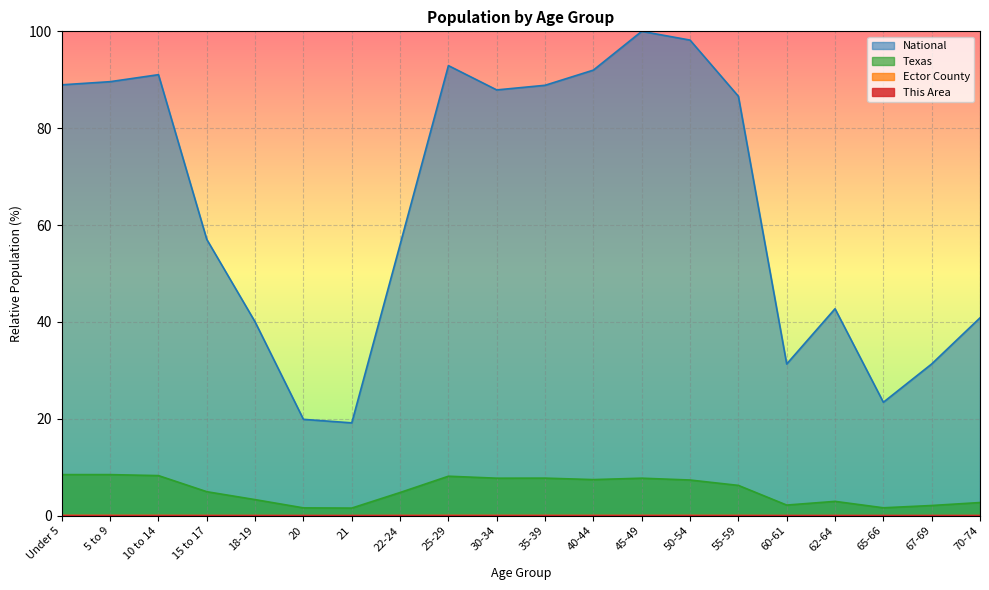

Which series has the widest spread of values?

National